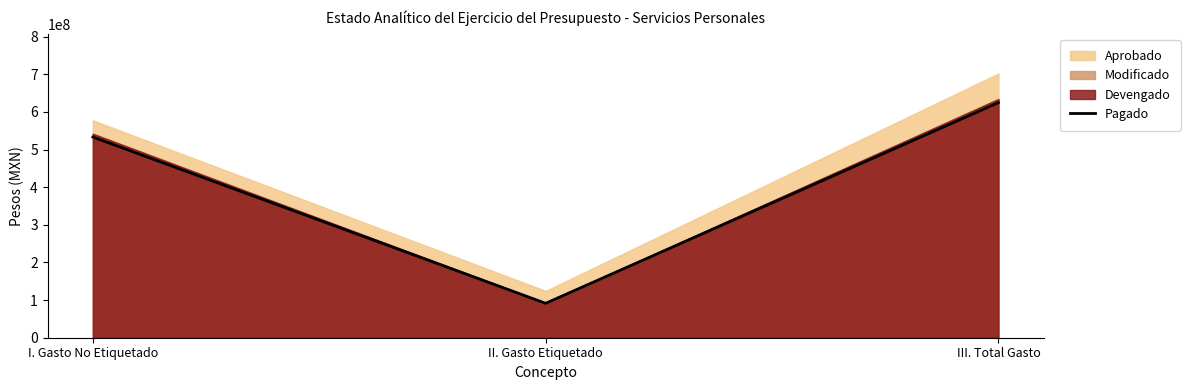

Does the chart have visible grid lines?

No